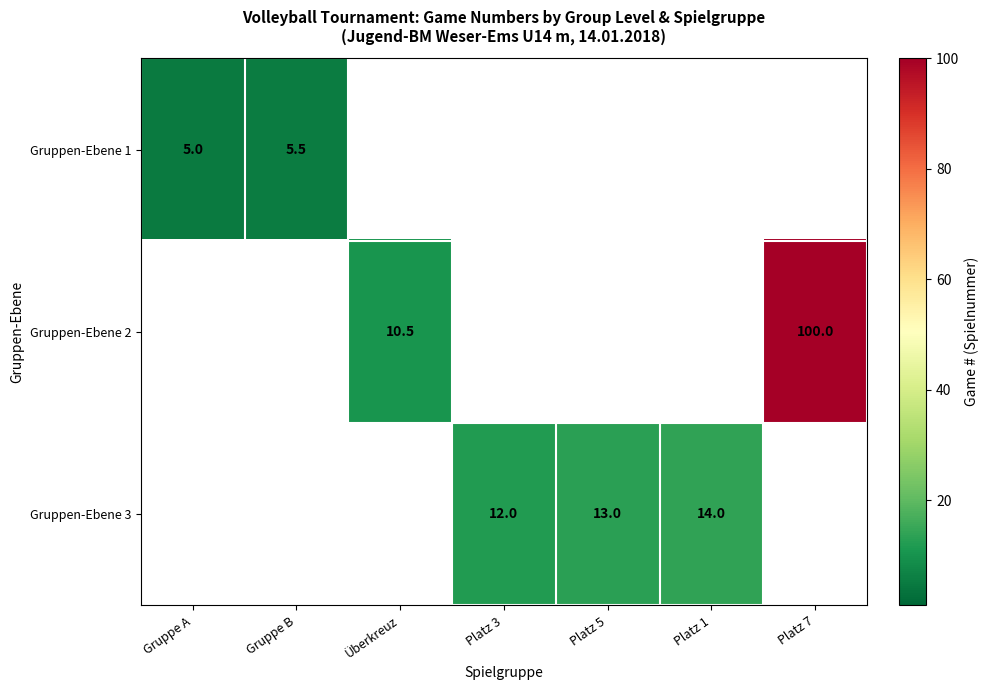

True or false: Gruppen-Ebene 3 has a value of 14.0 at Platz 1.

True